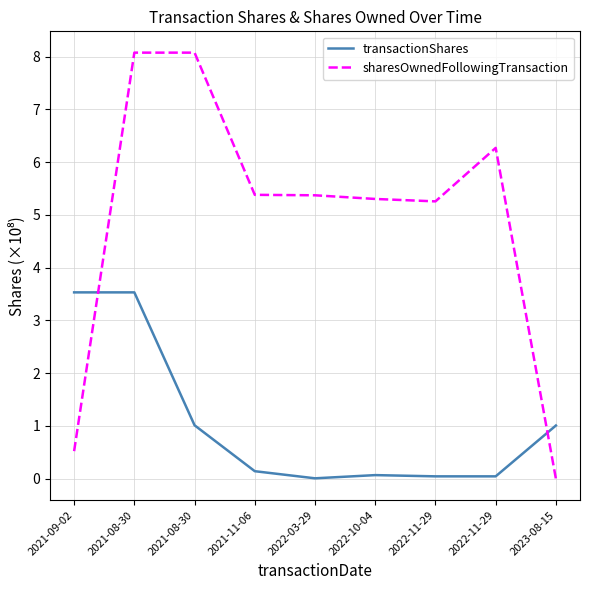

What is the label of the 6th point from the right?

2021-11-06